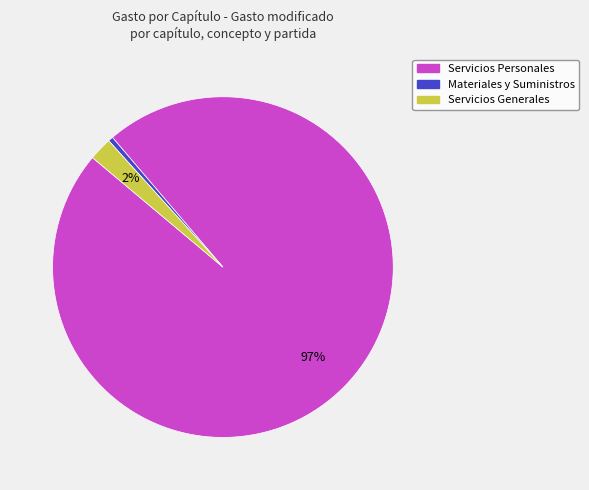

How many slices are in this pie chart?

3